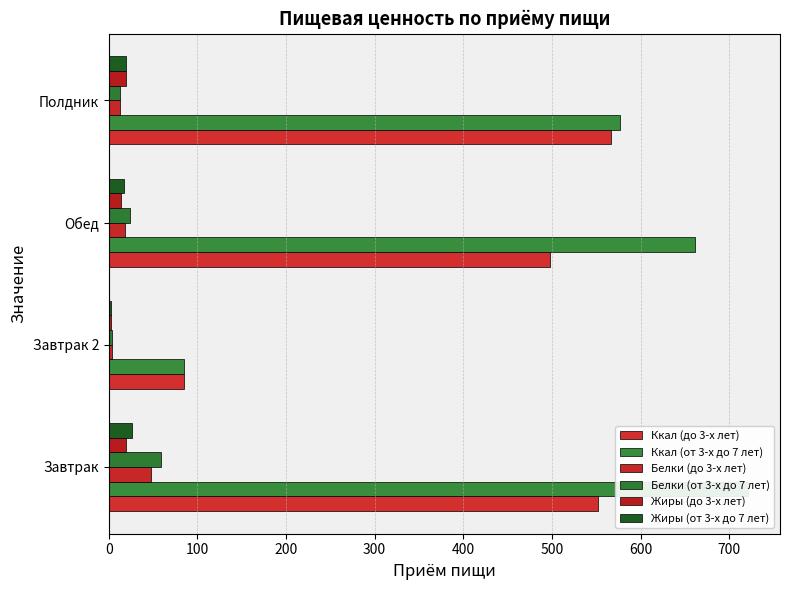

What is the spread (max minus min) of values at Завтрак?

702.1